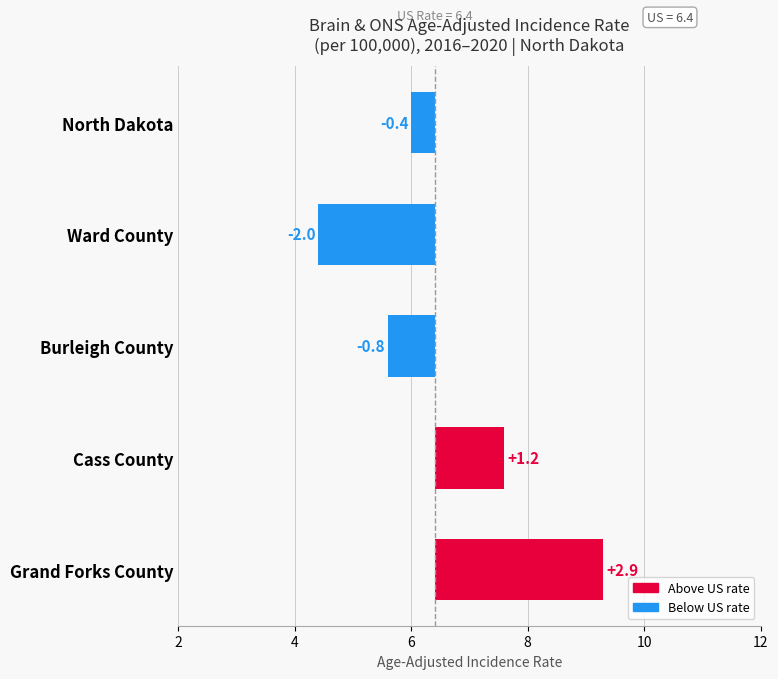

How many bars are there in total?

5